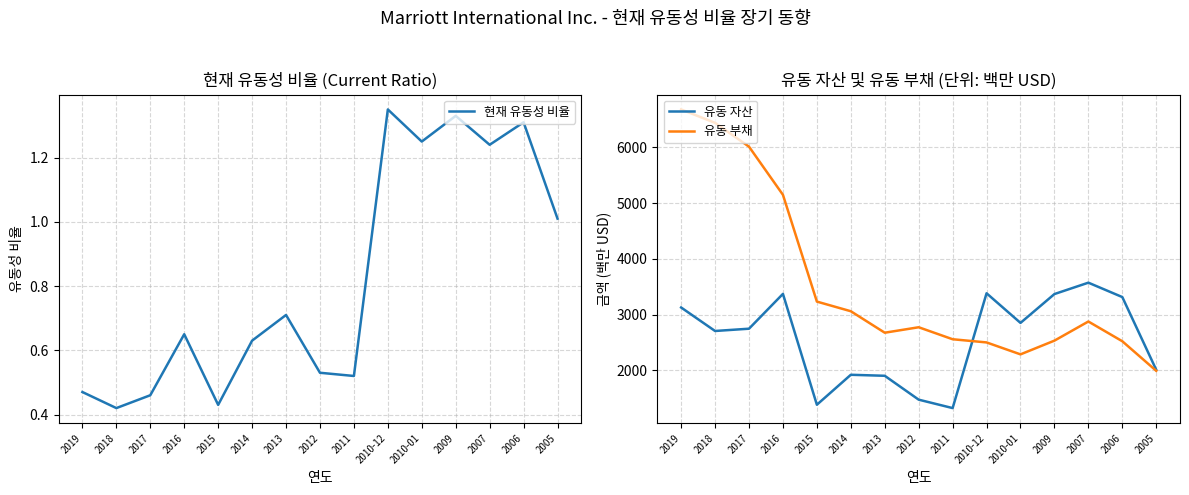

Is the value of 현재 유동성 비율 at 2011 greater than the value of 유동 자산 at 2010-01?

No